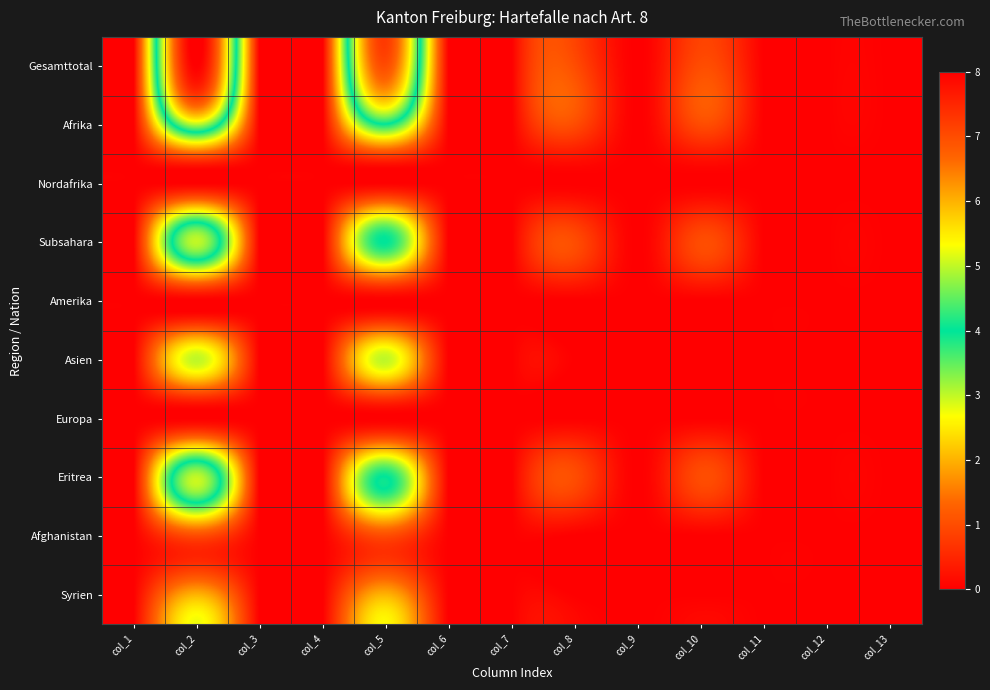

At how many categories does at least one series exceed 4?

2